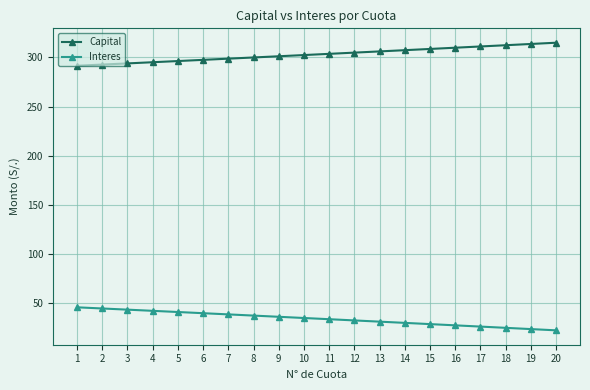

What is the smallest value displayed?

22.5